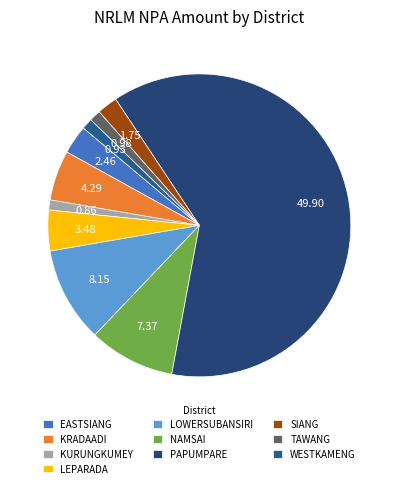

Count the number of slices in the pie.

10